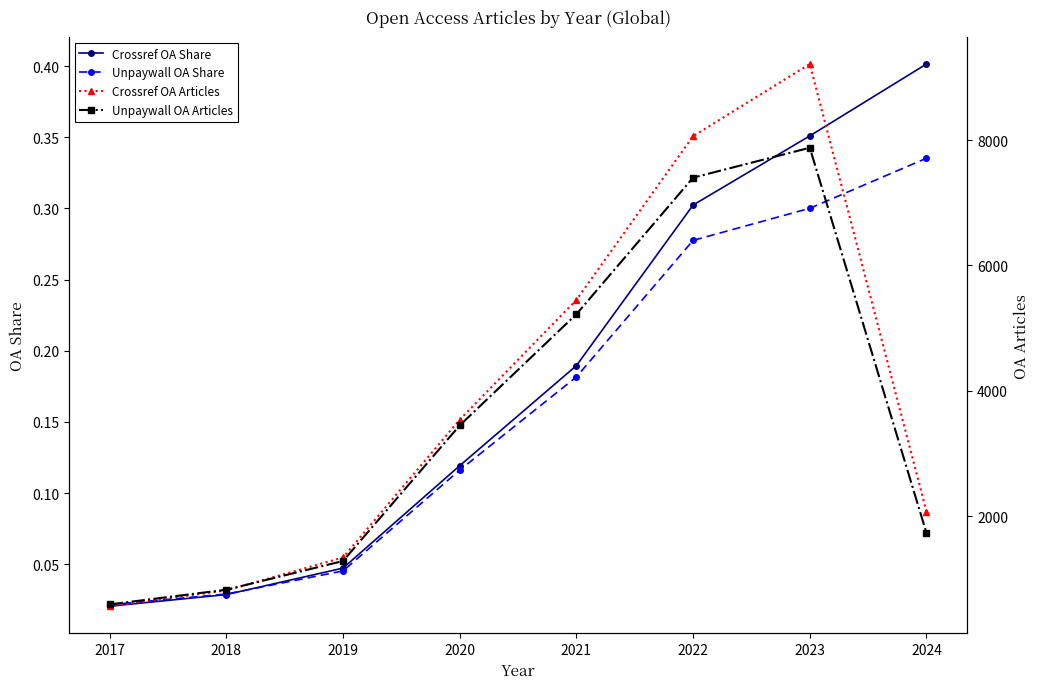

After their last crossing, which series has the higher values: Crossref OA Articles or Unpaywall OA Articles?

Crossref OA Articles